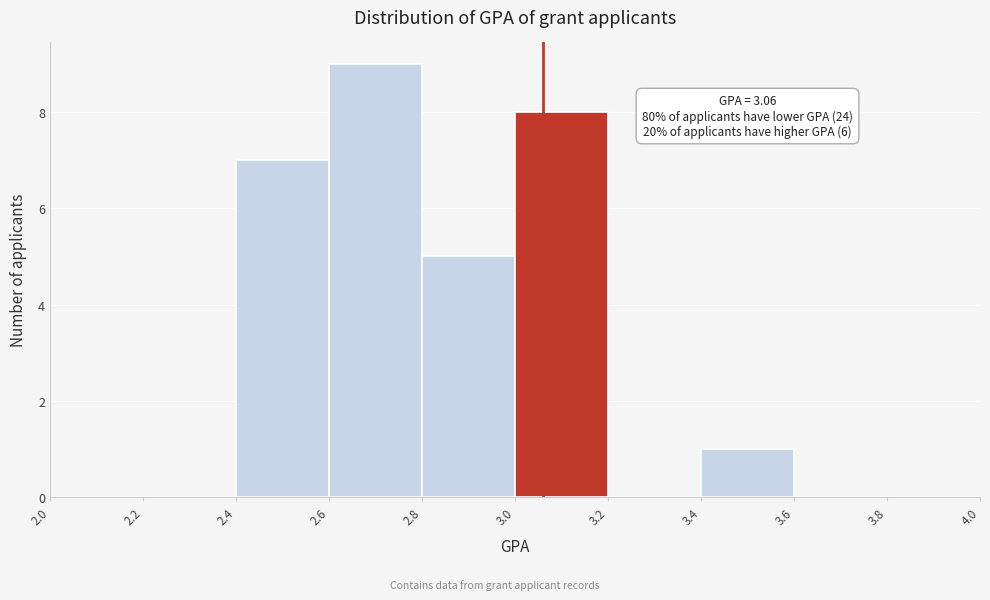

Over which range of the x-axis is the bar tallest?

2.6 to 2.8